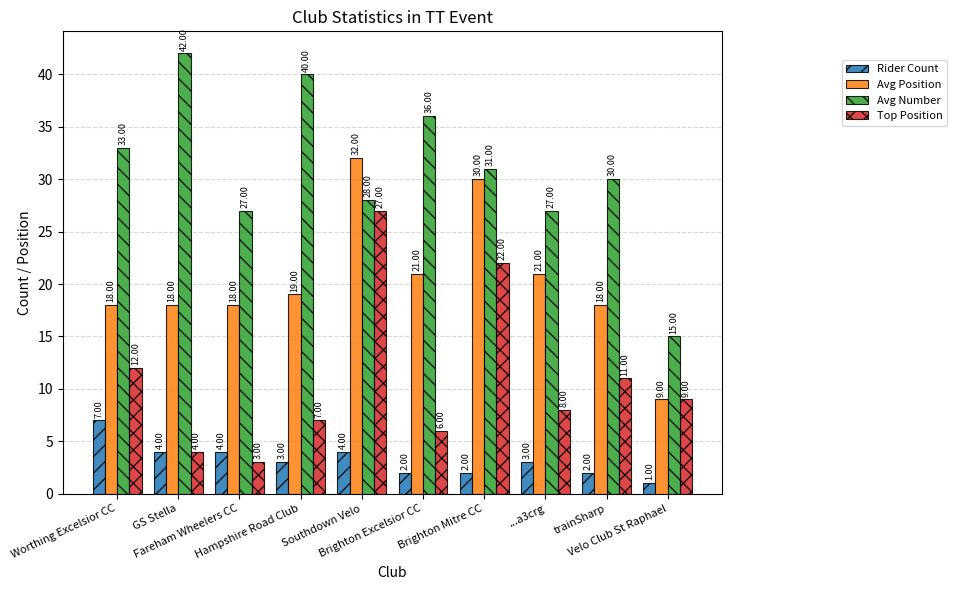

What is the value of the Rider Count bar at the 9th from the left?

2